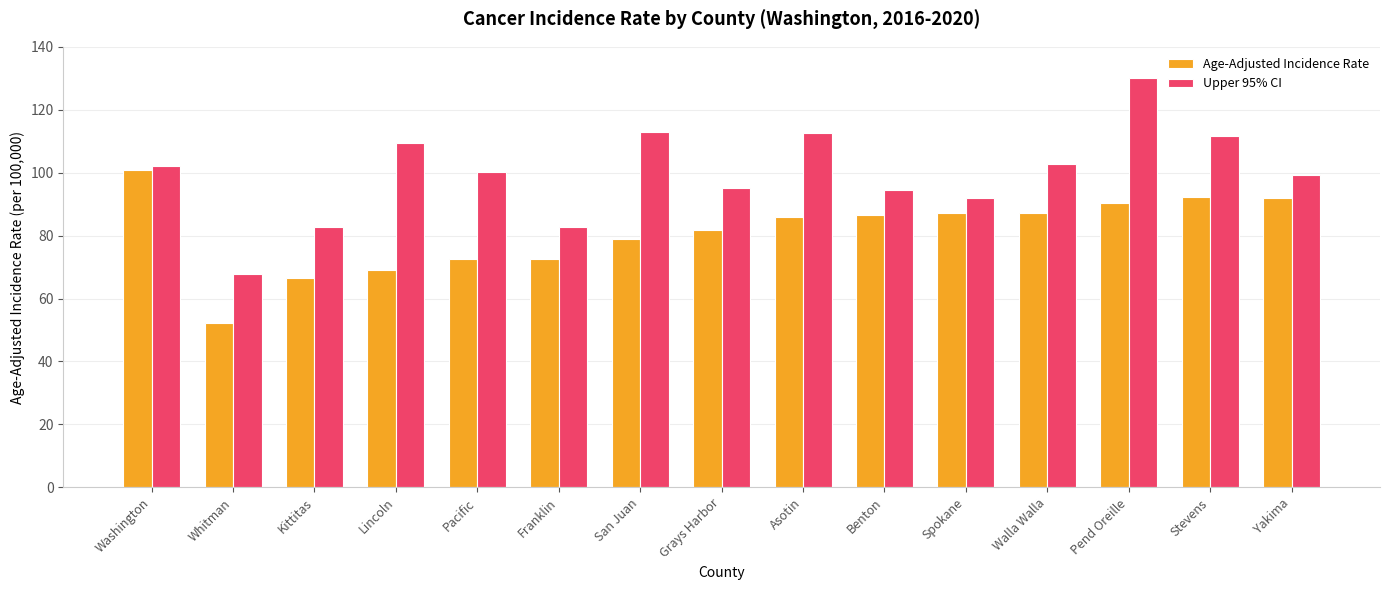

List the series in order of their overall mean, lowest first.

Age-Adjusted Incidence Rate, Upper 95% CI